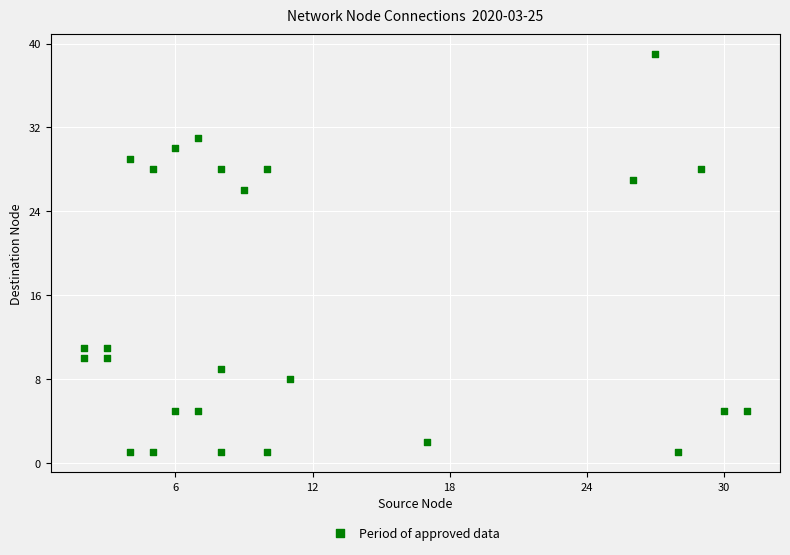

What is the range of X values (max minus min)?

29